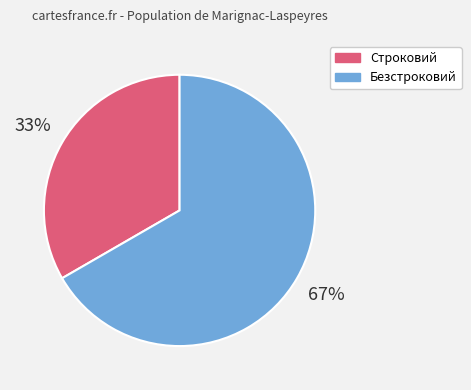

To the nearest percent, what portion does Безстроковий represent?

67%